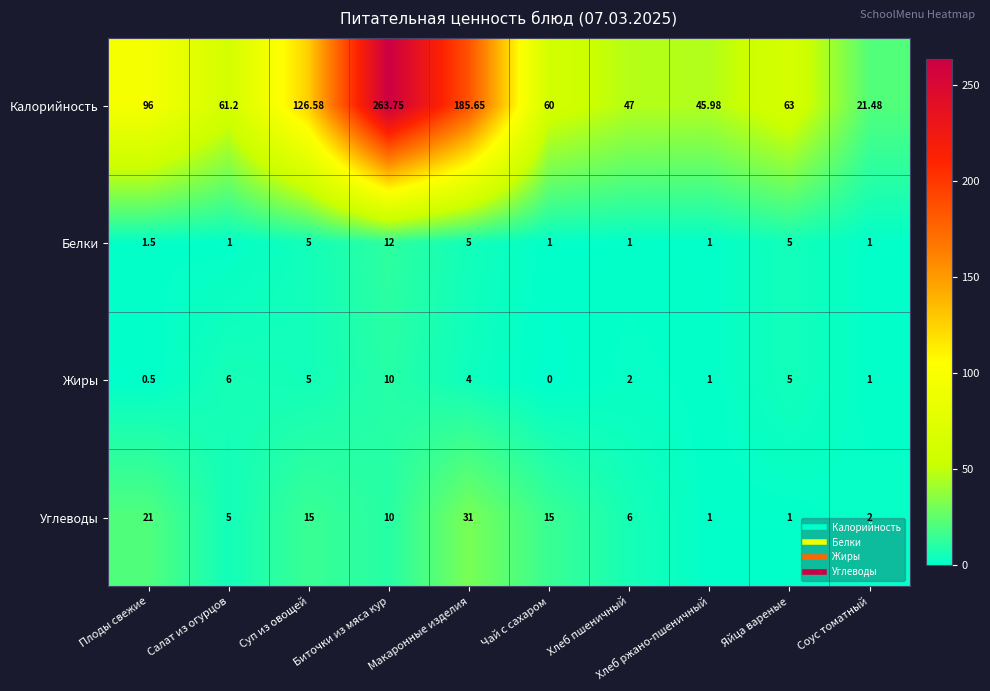

Rank the series by their maximum value, from highest to lowest.

Калорийность, Углеводы, Белки, Жиры